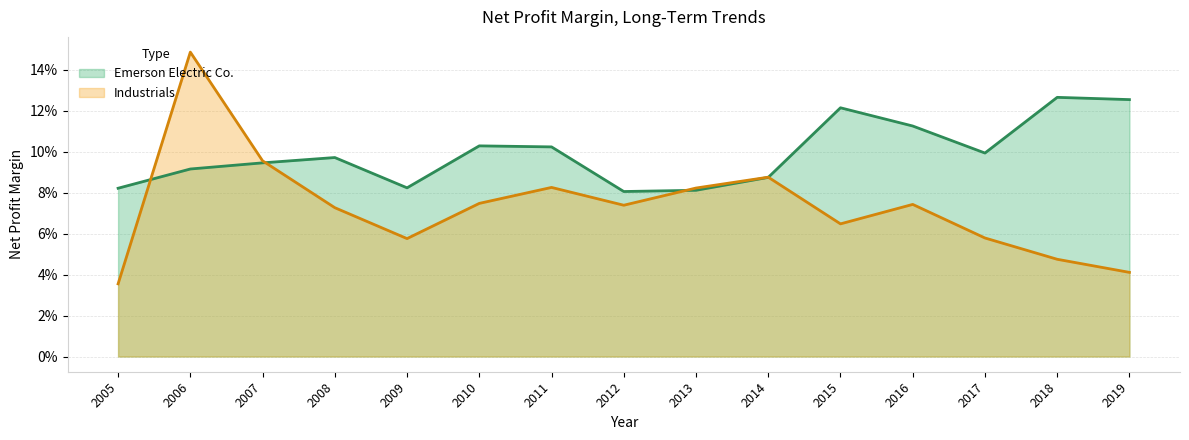

True or false: Emerson Electric Co. has more than 0 interior local peaks.

True